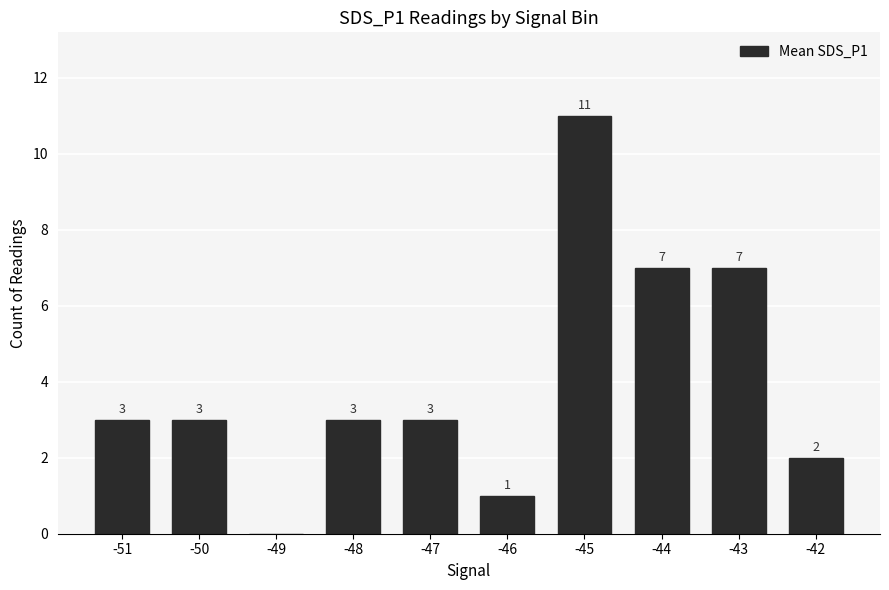

Reading left to right, transcribe all the data shown in this chart.

3	3	0	3	3	1	11	7	7	2